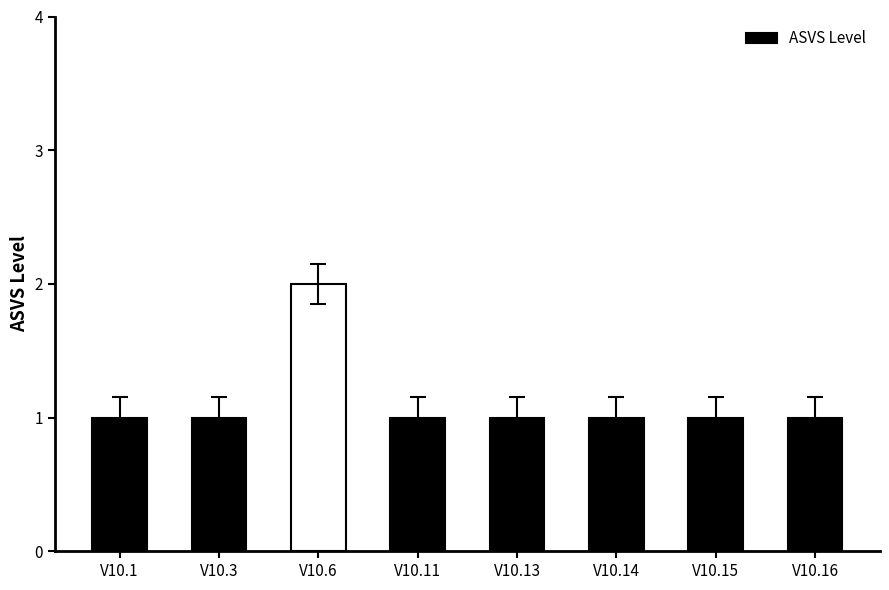

What is the greatest value displayed?

2